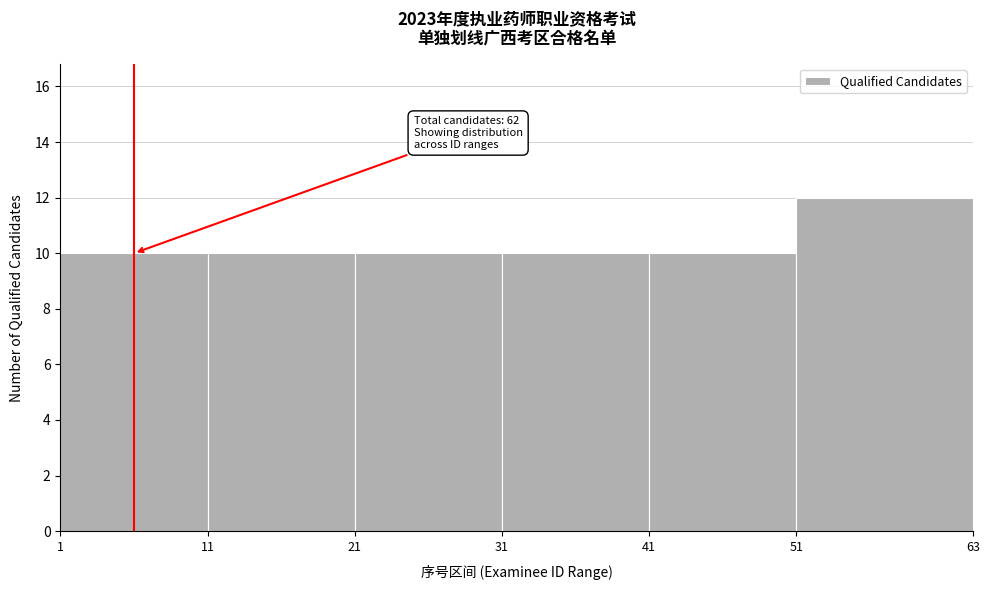

Which range on the x-axis has the tallest bar?

51 to 63